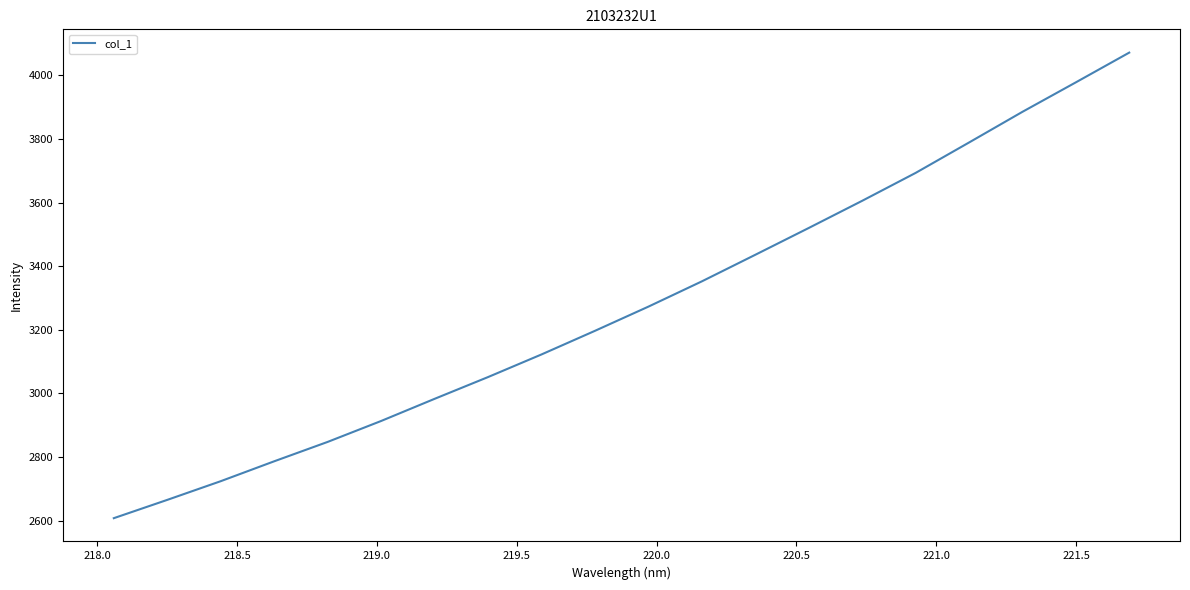

True or false: the data has more than 0 interior local peaks.

False